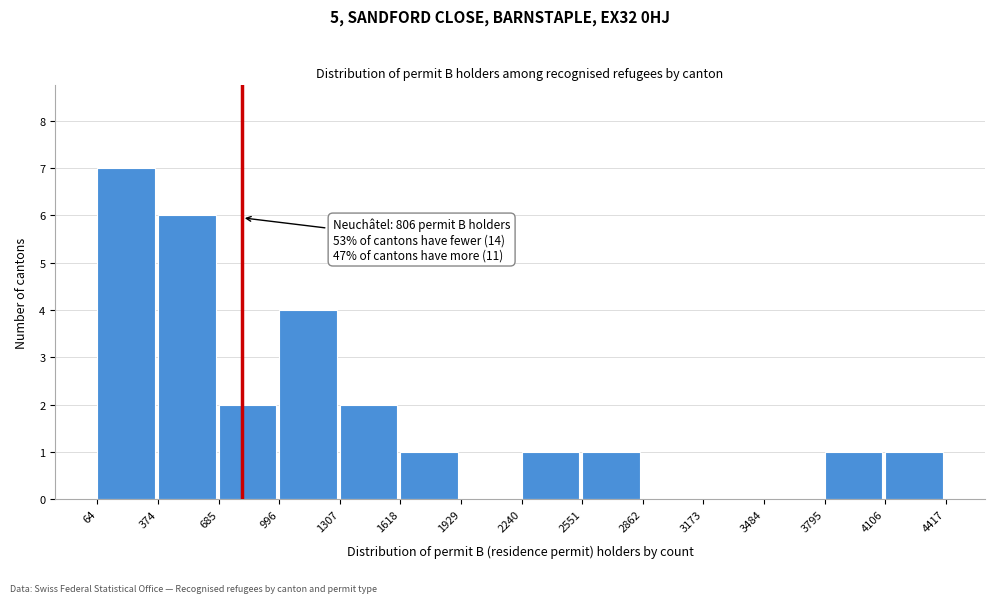

Which range on the x-axis has the tallest bar?

64 to 374